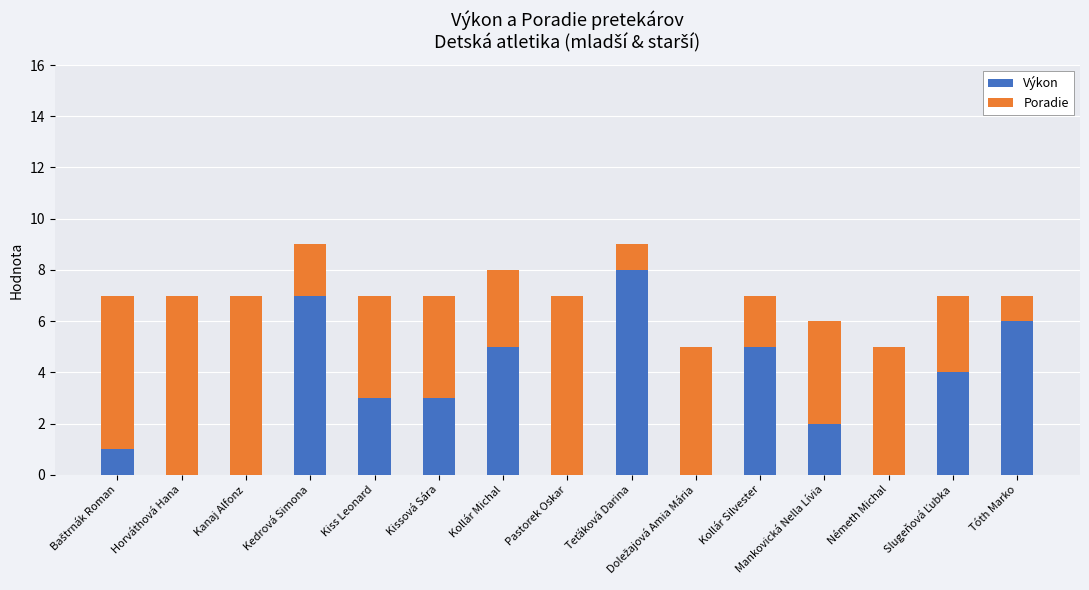

What are all the series names shown in the legend?

Výkon, Poradie